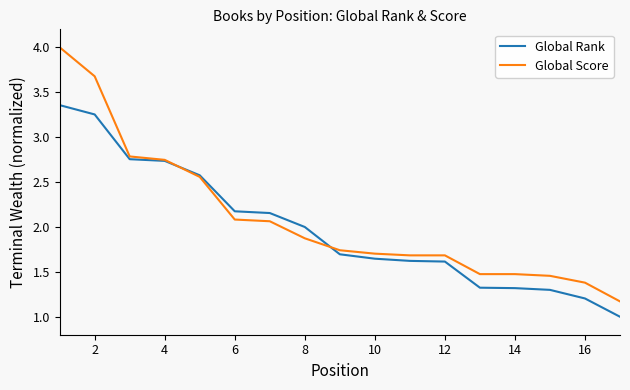

What is the minimum value shown in the chart?

1.0